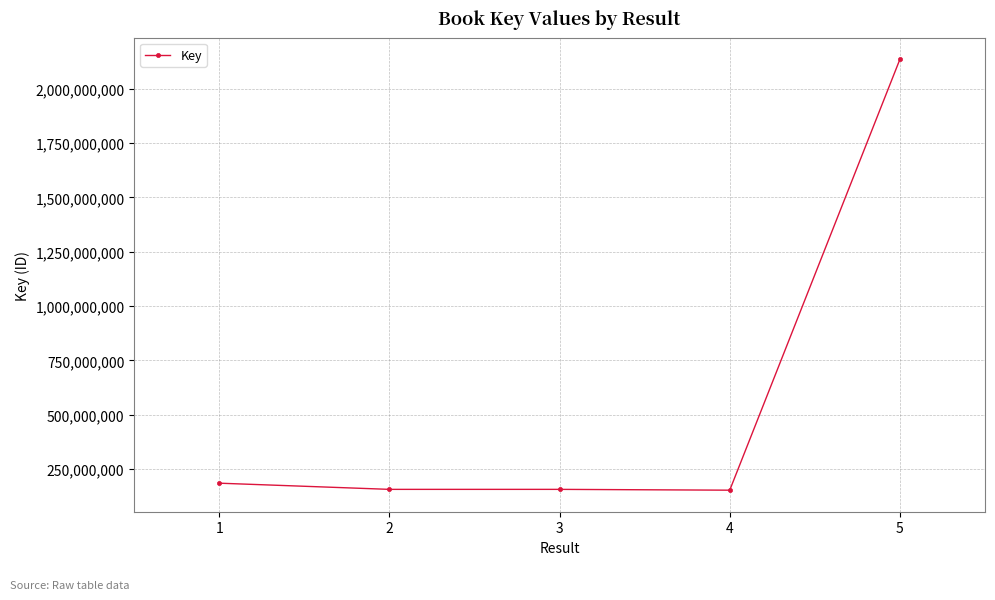

Is it true that the value at 3 is 155741347?

True